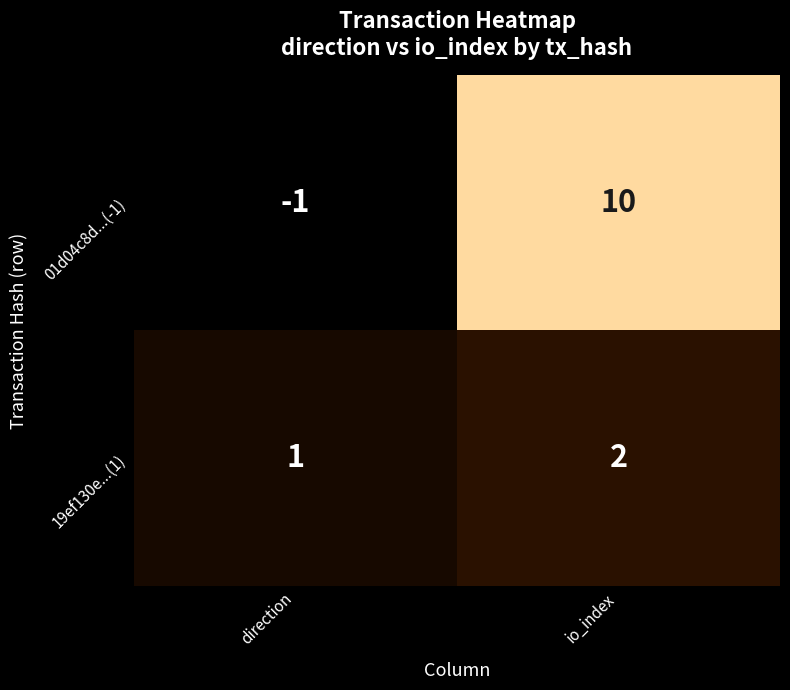

At direction, list the series in order from smallest to largest.

01d04c8d...(-1), 19ef130e...(1)